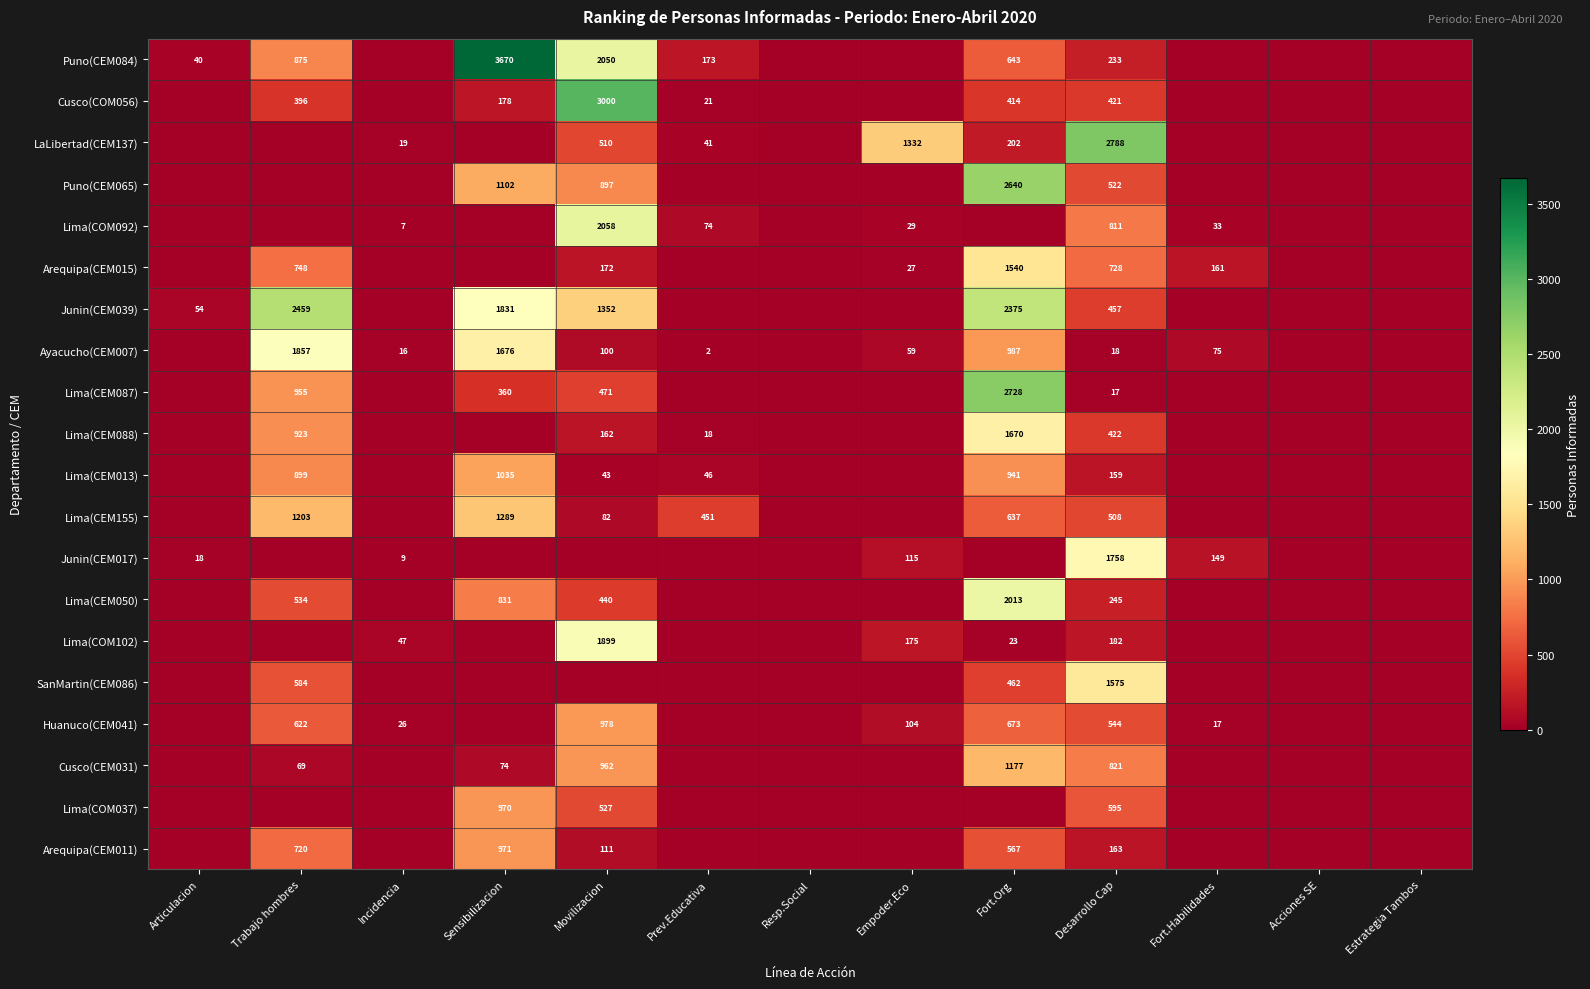

The value of SanMartin(CEM086) at Trabajo hombres is 584. True or false?

True